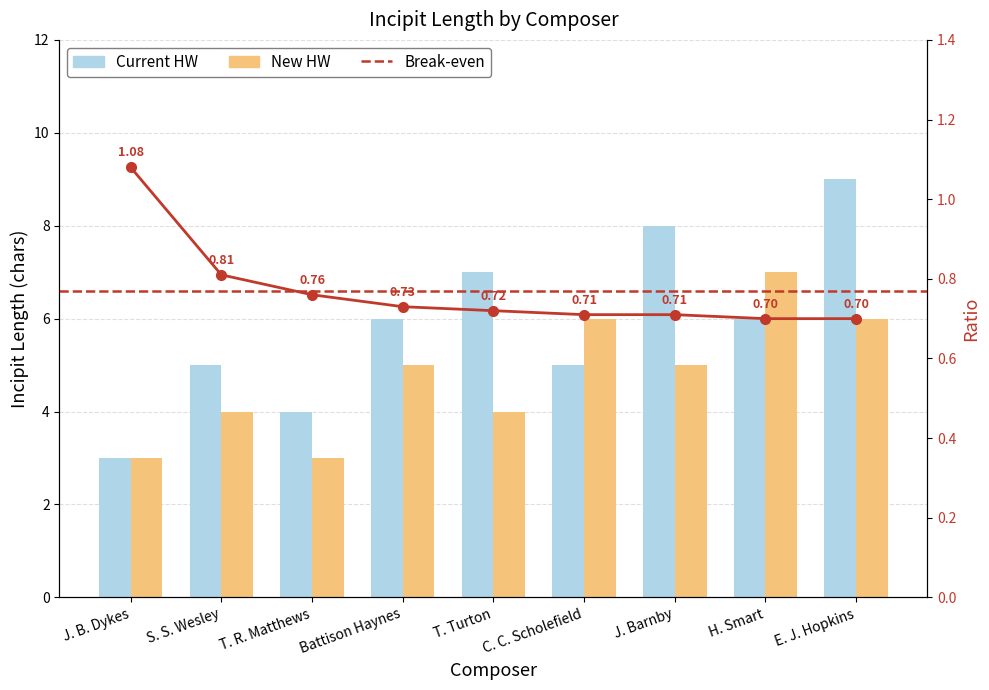

What is the label of the 1st bar from the left?

J. B. Dykes